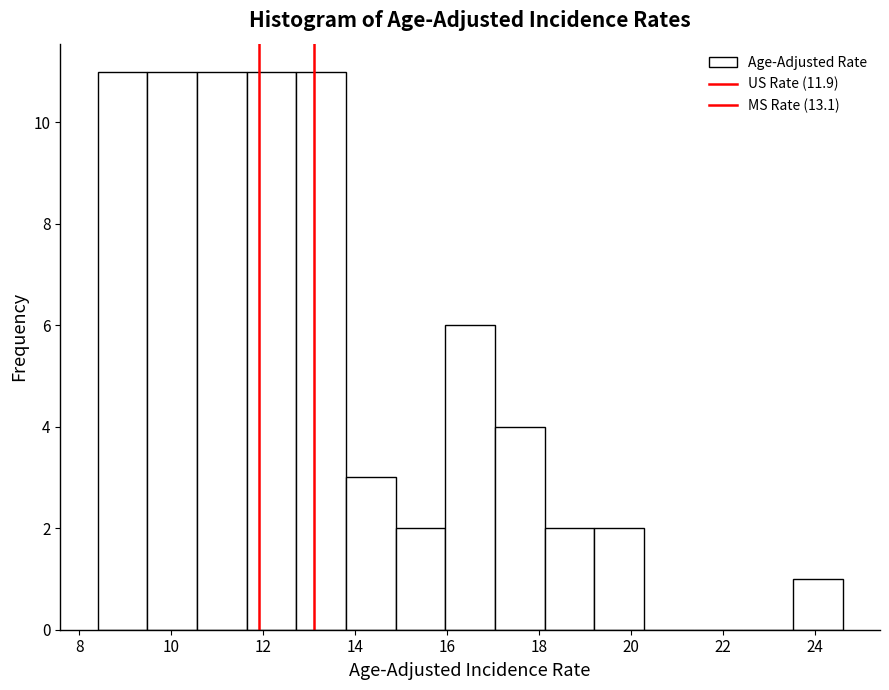

Reading left to right, transcribe this chart: for each bar, give the range it covers on the x-axis and its height. Neither the bar edges nor the heights are printed on the chart, so give them approximately, as read against the axes.

8.40 to 9.48: 11
9.48 to 10.56: 11
10.56 to 11.64: 11
11.64 to 12.72: 11
12.72 to 13.80: 11
13.80 to 14.88: 3
14.88 to 15.96: 2
15.96 to 17.04: 6
17.04 to 18.12: 4
18.12 to 19.20: 2
19.20 to 20.28: 2
20.28 to 21.36: 0
21.36 to 22.44: 0
22.44 to 23.52: 0
23.52 to 24.60: 1